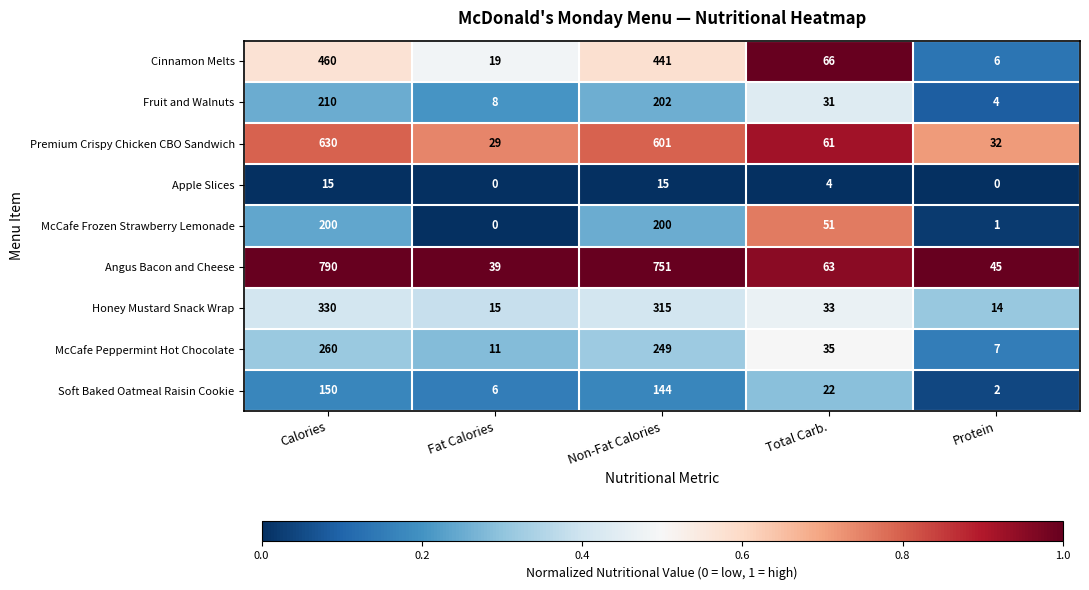

What is the spread (max minus min) of values at Fat Calories?

39